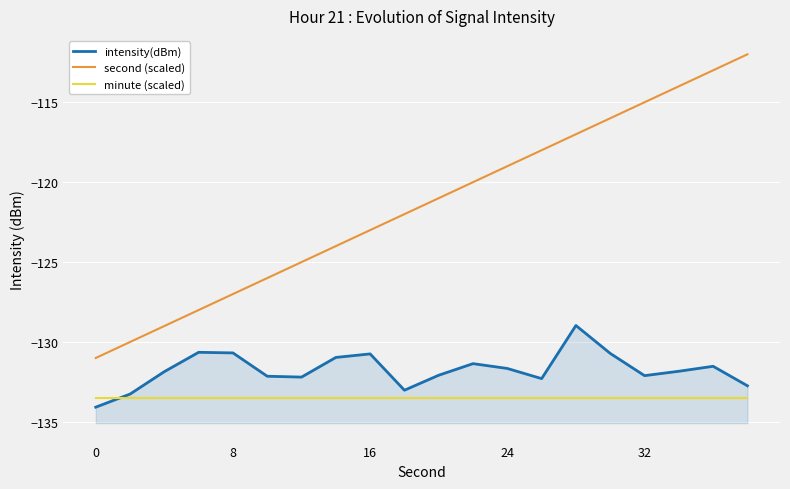

Reading left to right, transcribe all the data shown in this chart.

intensity(dBm): -134.1	-133.3	-131.9	-130.6	-130.7	-132.1	-132.2	-131.0	-130.7	-133.0	-132.1	-131.4	-131.7	-132.3	-129.0	-130.7	-132.1	-131.8	-131.5	-132.7
second (scaled): -131.0	-130.0	-129.0	-128.0	-127.0	-126.0	-125.0	-124.0	-123.0	-122.0	-121.0	-120.0	-119.0	-118.0	-117.0	-116.0	-115.0	-114.0	-113.0	-112.0
minute (scaled): -133.5	-133.5	-133.5	-133.5	-133.5	-133.5	-133.5	-133.5	-133.5	-133.5	-133.5	-133.5	-133.5	-133.5	-133.5	-133.5	-133.5	-133.5	-133.5	-133.5